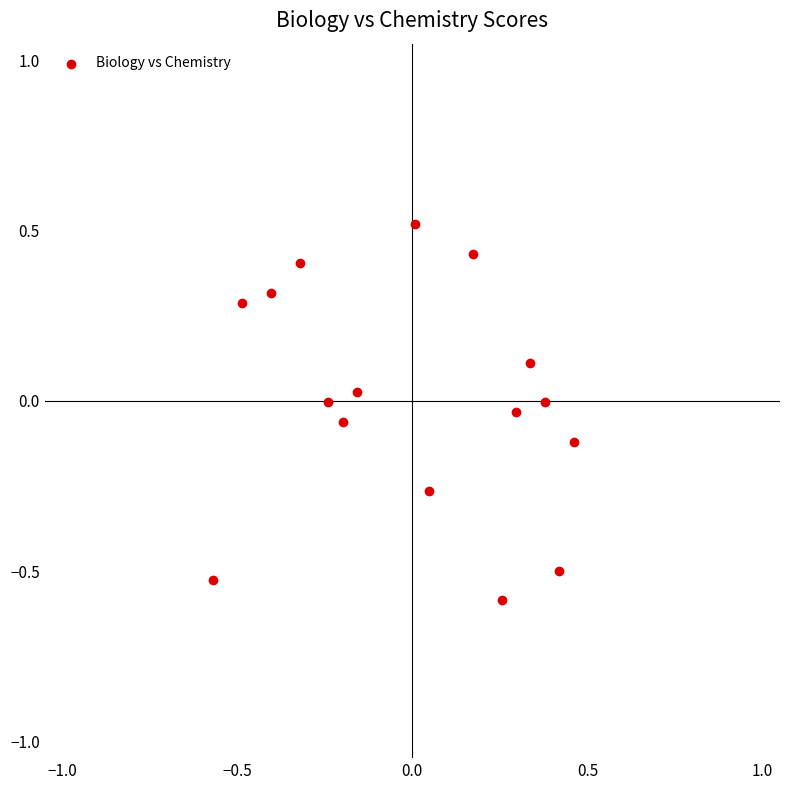

What is the range of X values (max minus min)?

1.0